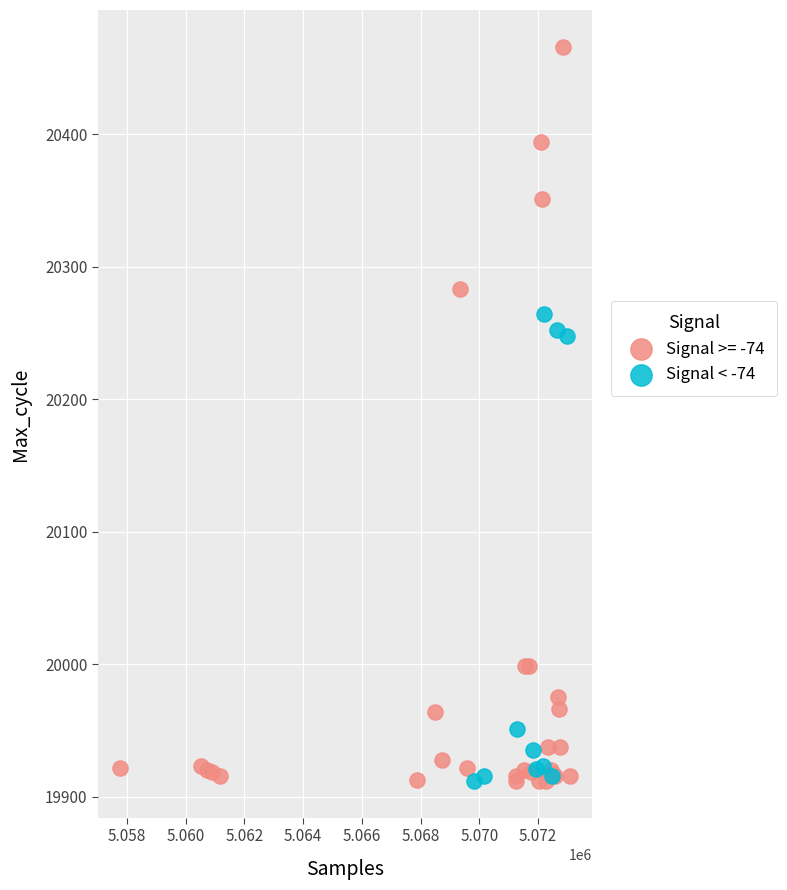

Which series has the widest spread of Y values?

Signal >= -74